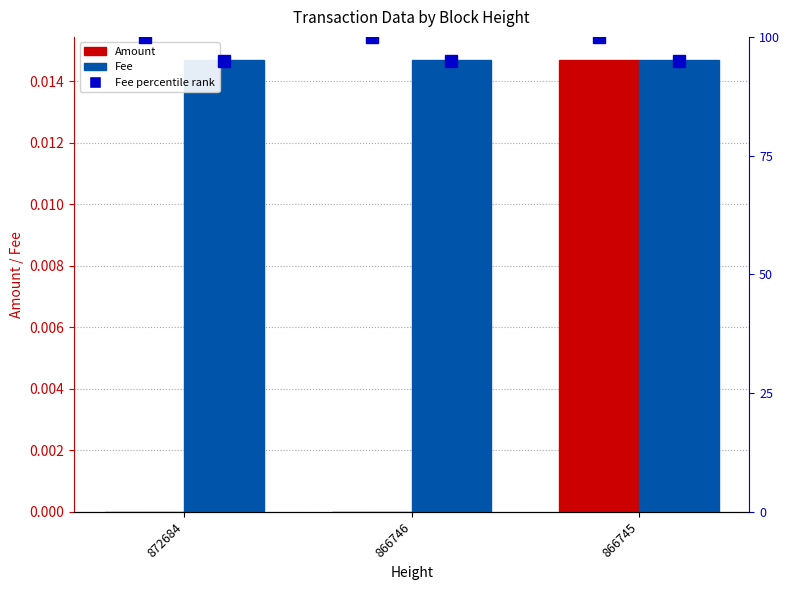

List the labels in order of Fee value, largest first.

872684, 866746, 866745